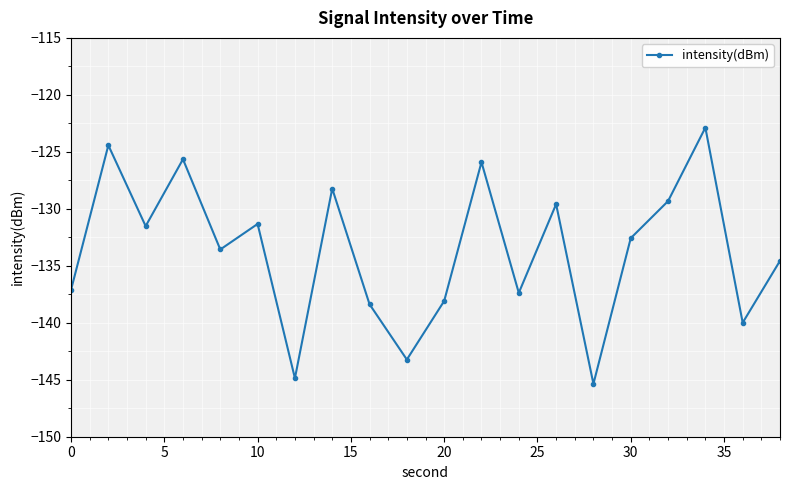

What is the greatest value displayed?

-122.9